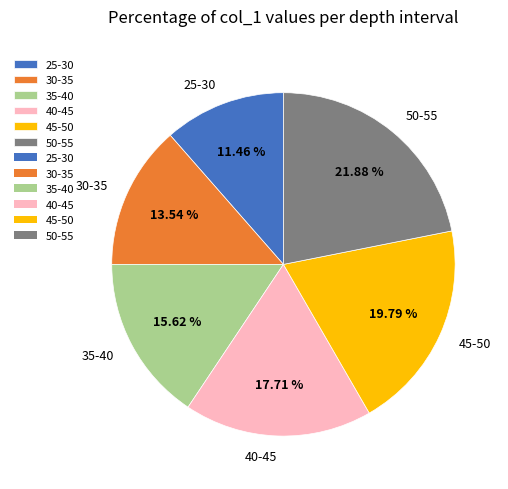

True or false: 30-35 accounts for 28% of the total.

False